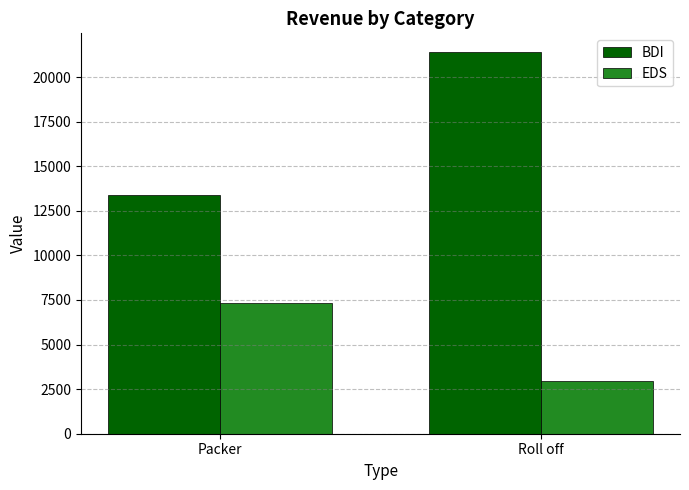

Which series has the largest range (max minus min)?

BDI